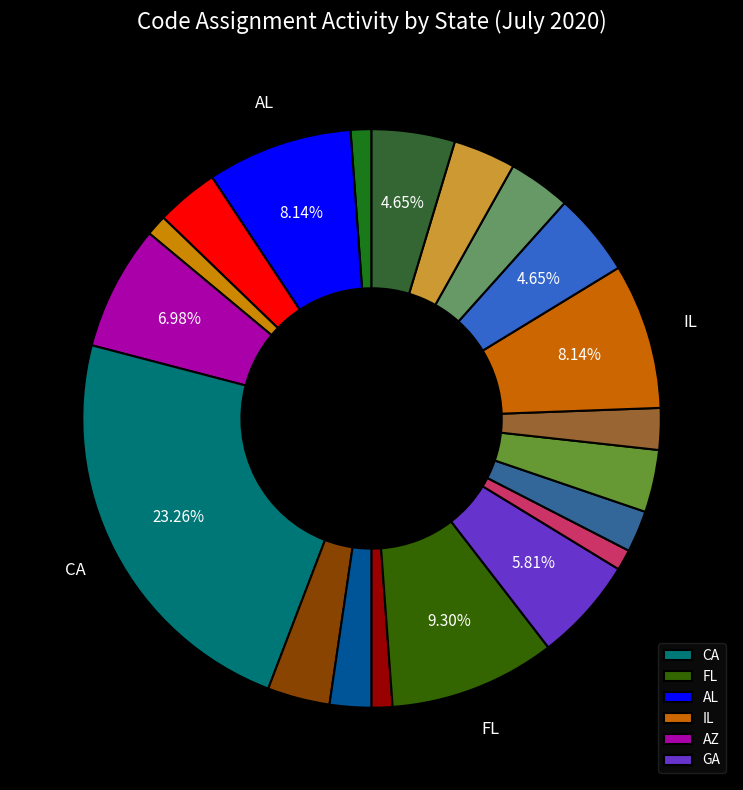

How many slices are in this pie chart?

20